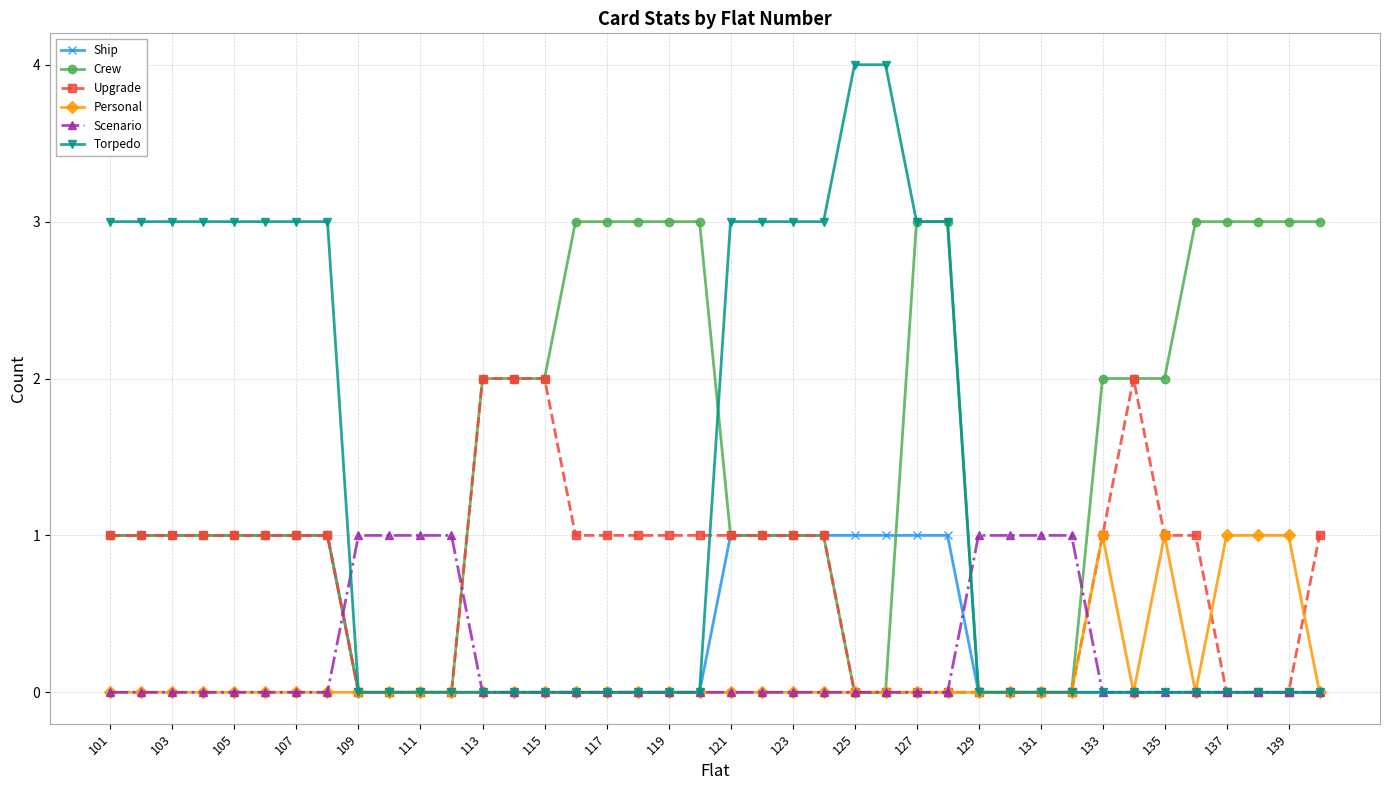

Which series has the largest total across all categories?

Crew